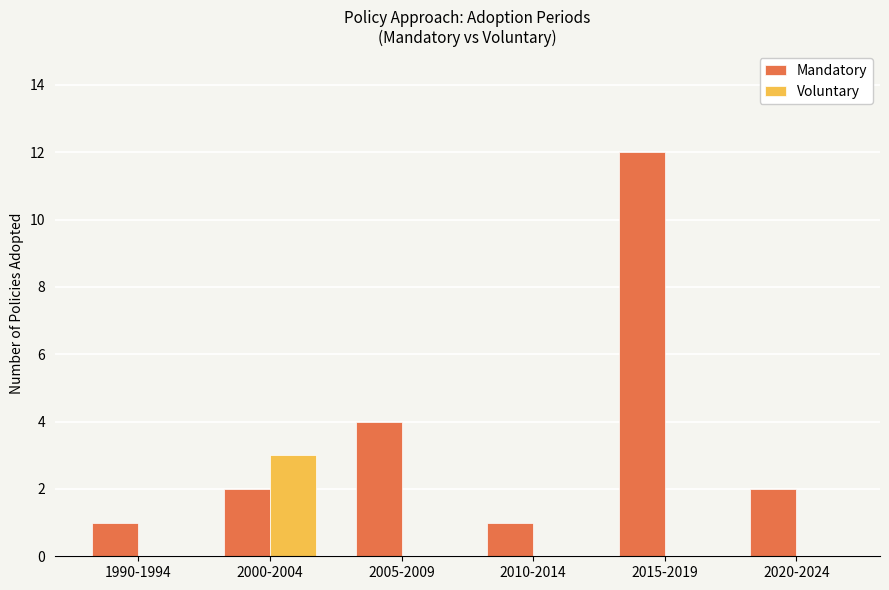

Which series changed the most between 1990-1994 and 2005-2009?

Mandatory